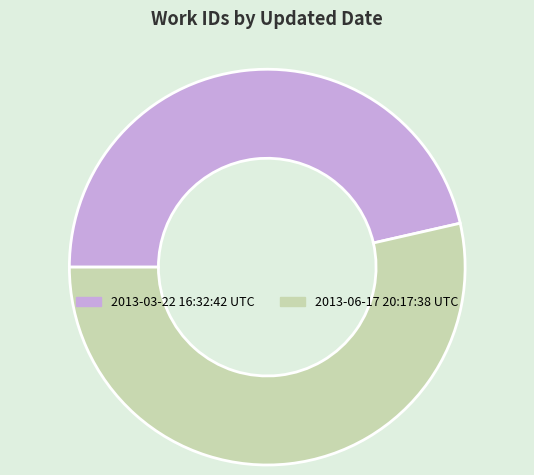

Is it true that 2013-06-17 20:17:38 UTC is 54% of the pie?

True